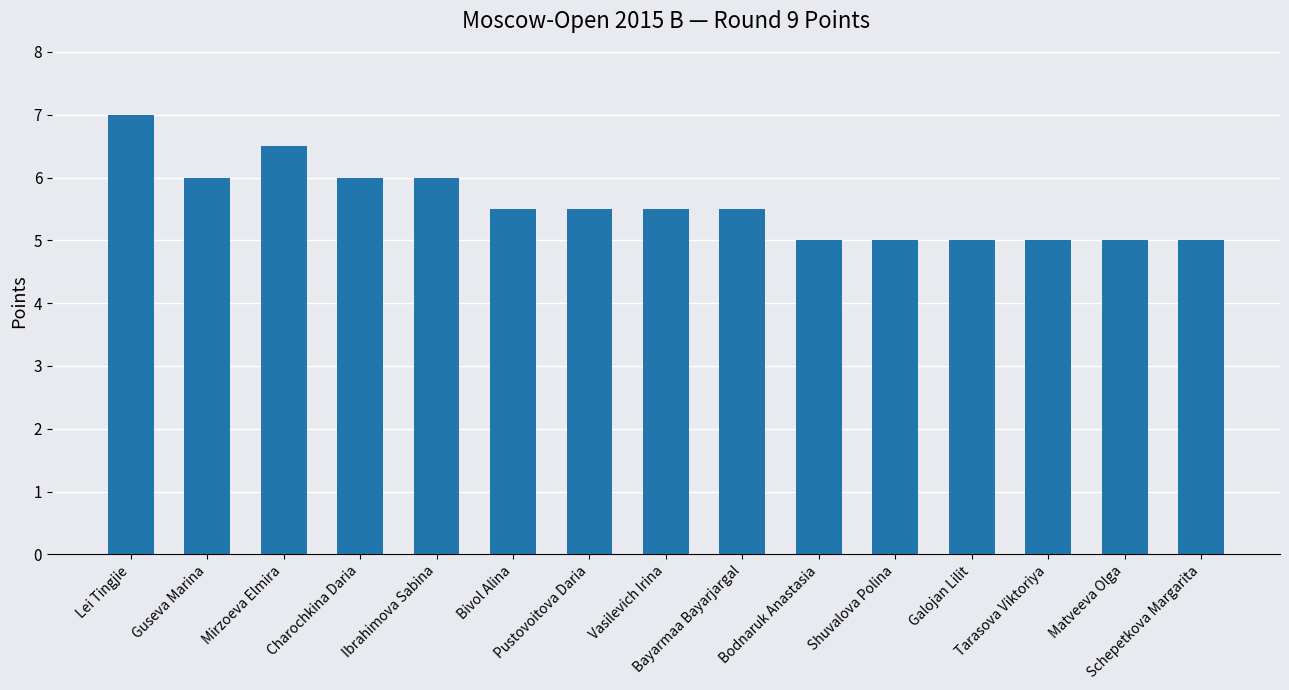

Approximately how many times larger is the value at Vasilevich Irina compared to Tarasova Viktoriya?

1.1